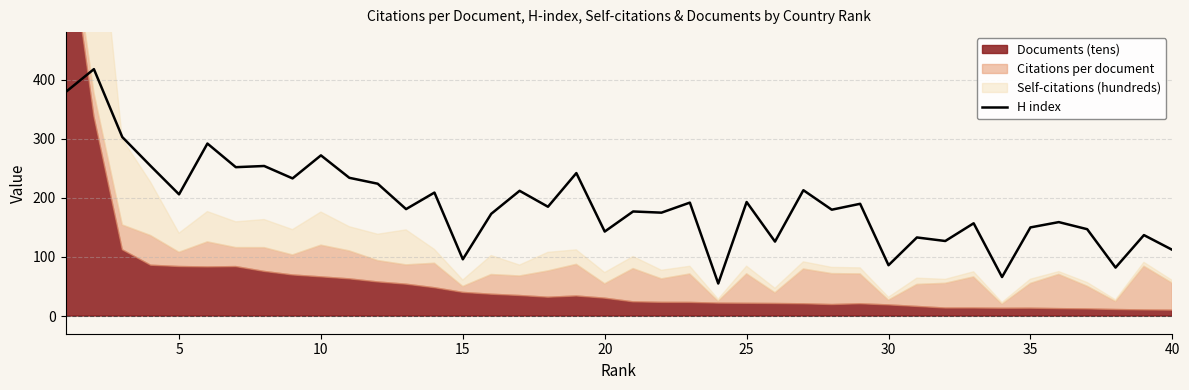

Reading left to right, what are all the values shown in this chart?

379	418	303	254	206	292	252	254	233	272	234	224	181	209	96	173	212	185	242	143	177	175	192	55	193	126	213	180	190	86	133	127	157	66	150	159	147	82	137	112